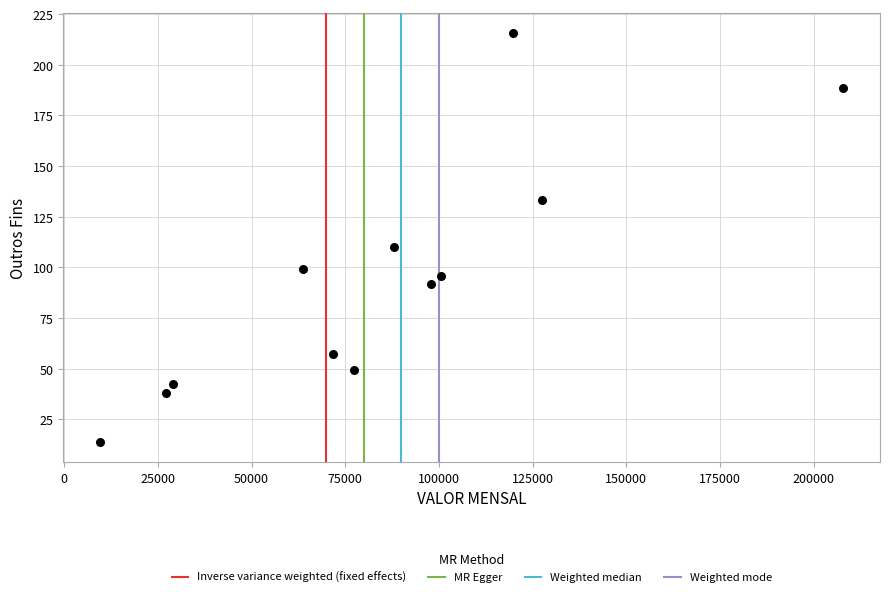

What is the average Y value?

94.7